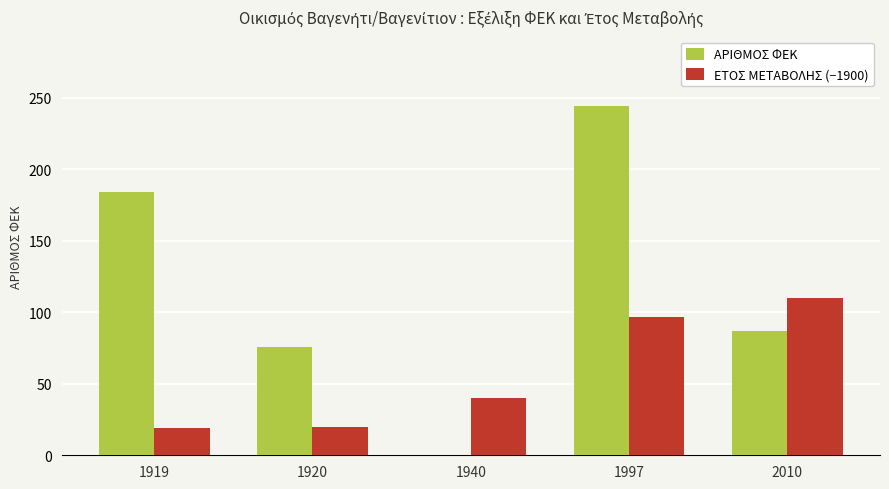

What is the sum of all ΑΡΙΘΜΟΣ ΦΕΚ values?

591